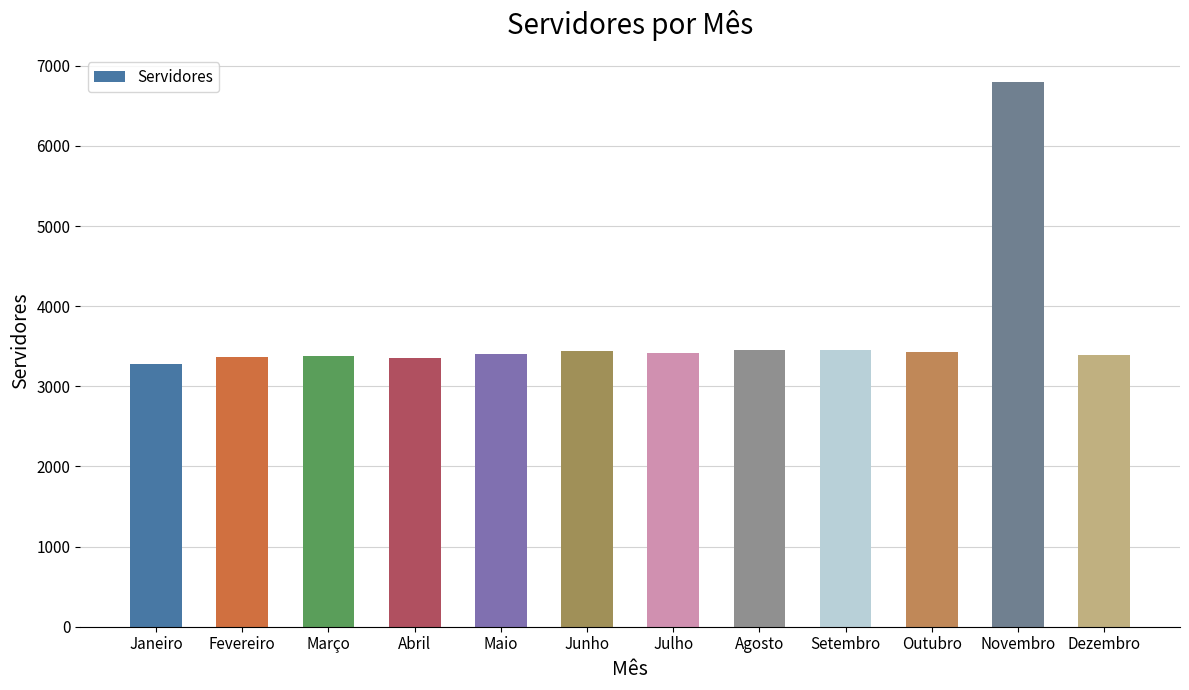

The value at Maio is 3400. True or false?

True